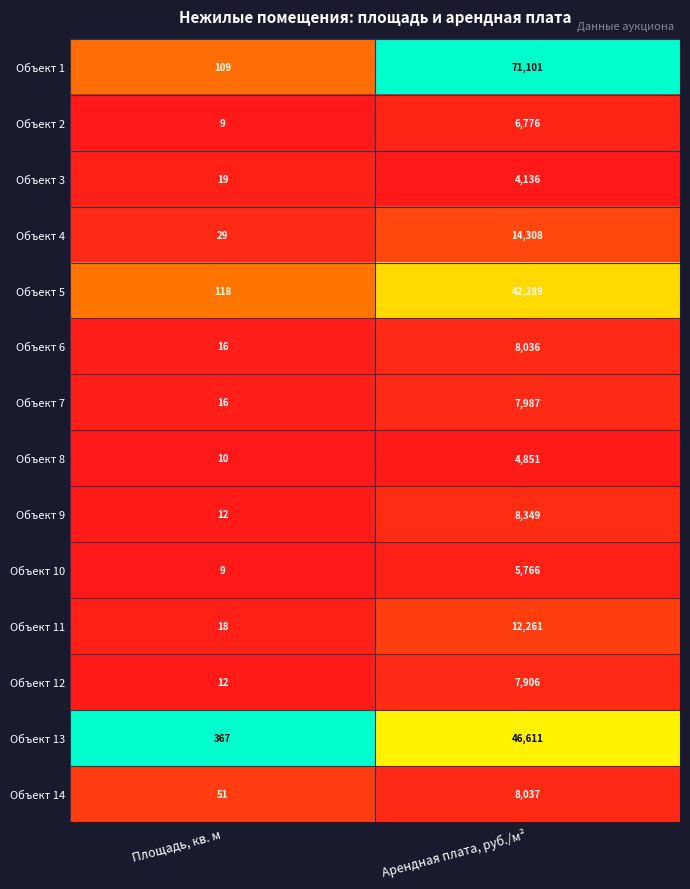

Which series has the largest total across all categories?

Объект 1